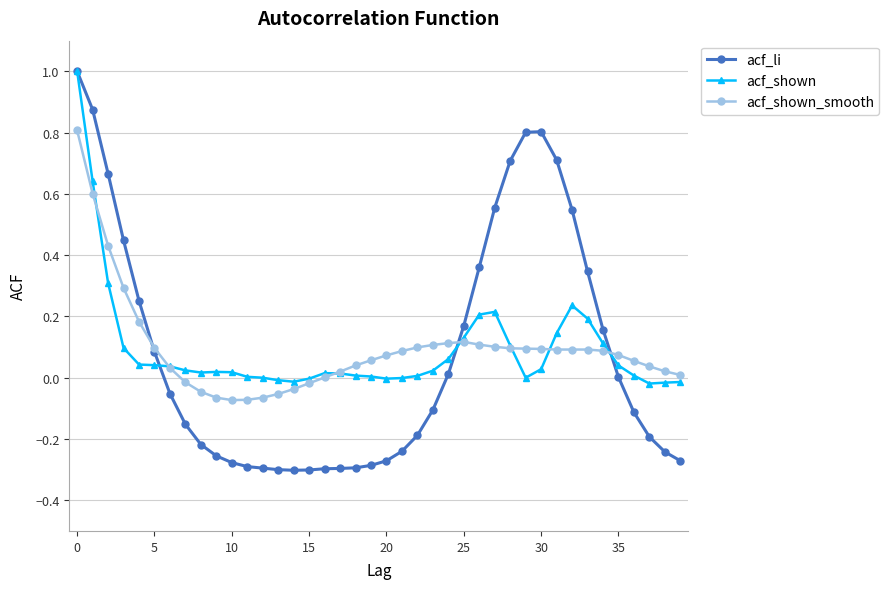

What is the greatest value displayed?

1.0